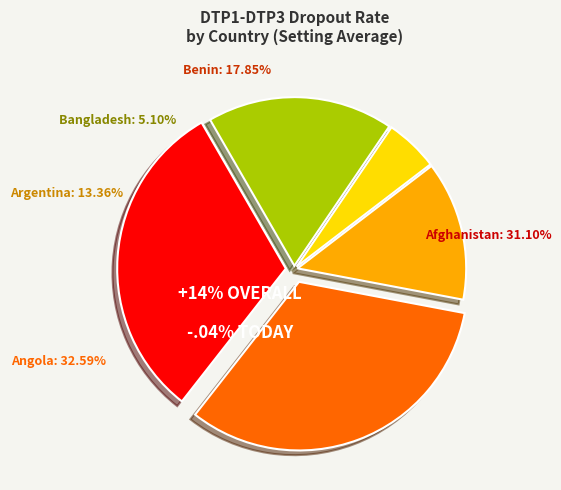

True or false: Benin accounts for 32% of the total.

False